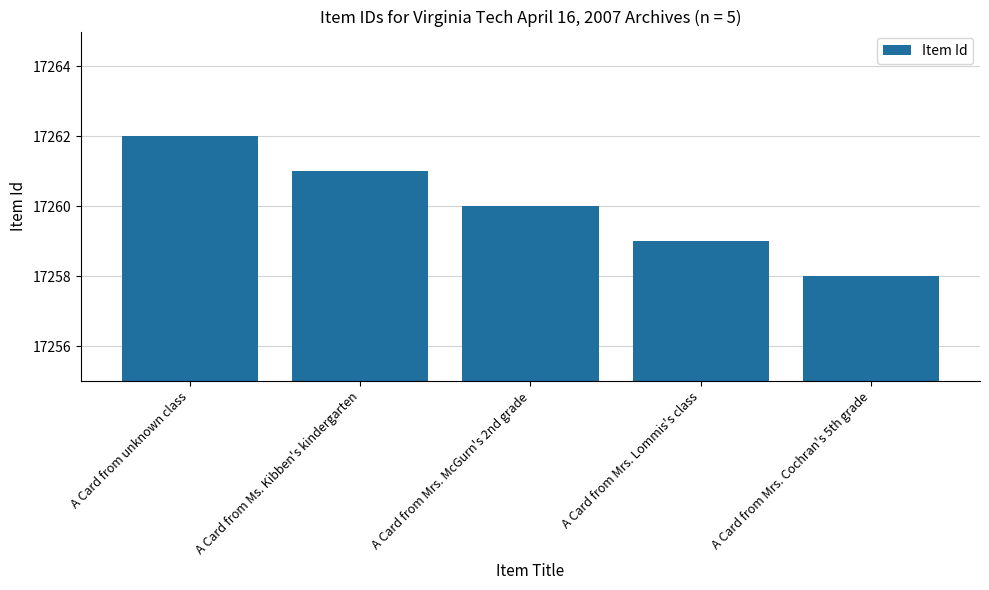

Rank the categories by value from lowest to highest.

A Card from Mrs. Cochran's 5th grade, A Card from Mrs. Lommis's class, A Card from Mrs. McGurn's 2nd grade, A Card from Ms. Kibben's kindergarten, A Card from unknown class